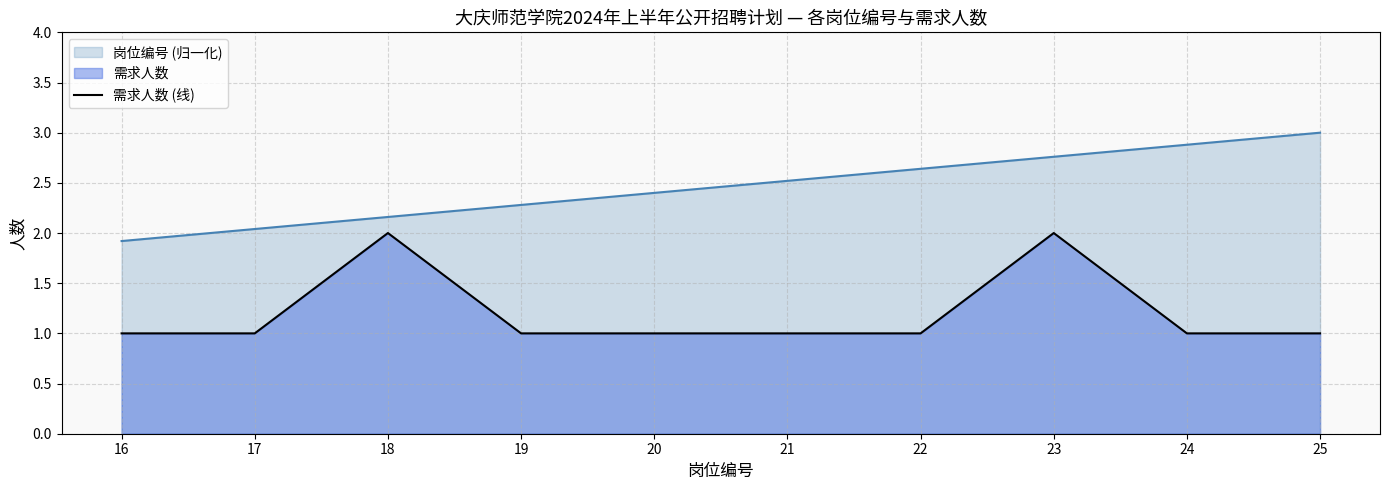

What is the approximate value at 20?

1